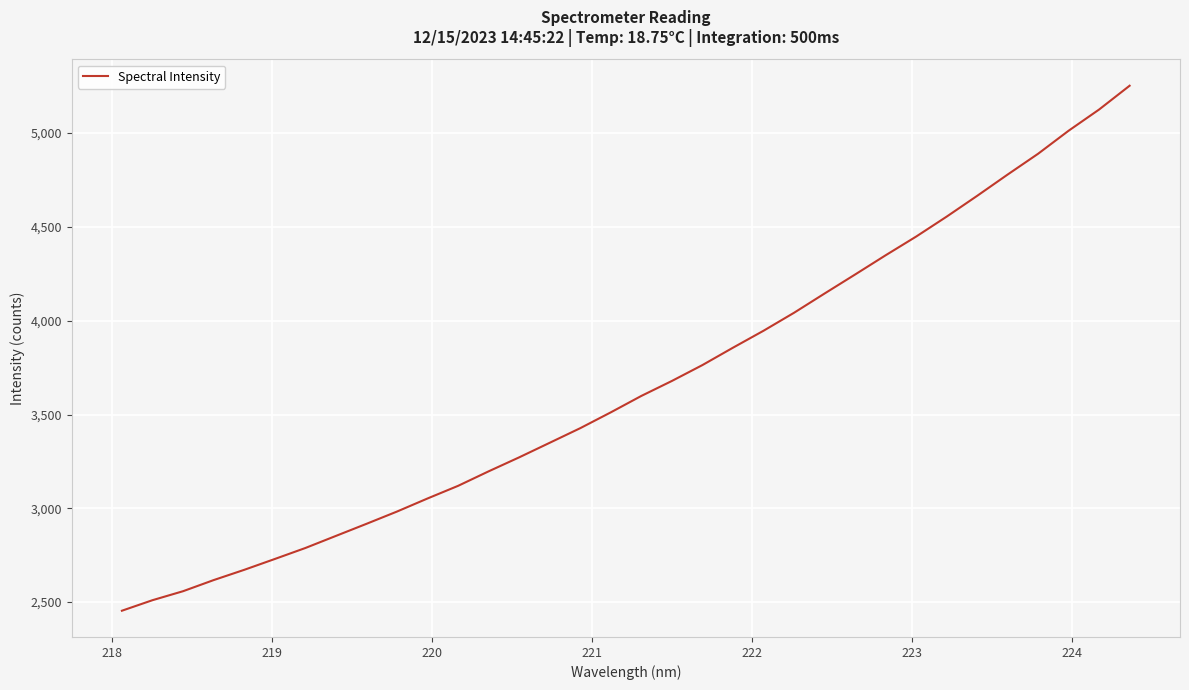

What is the average value?

3657.9